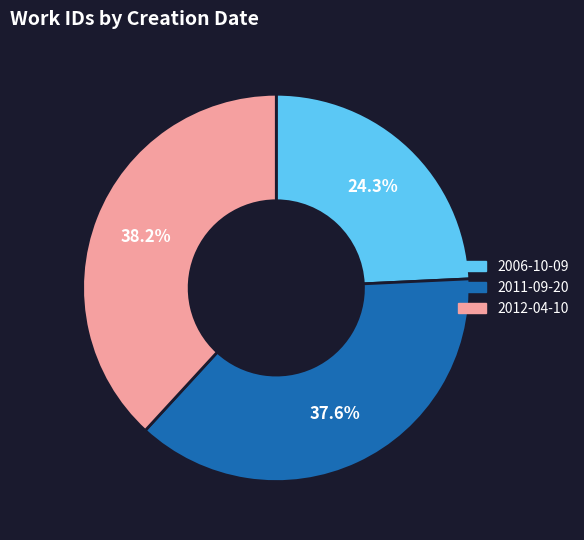

Is there a majority slice in this chart?

No